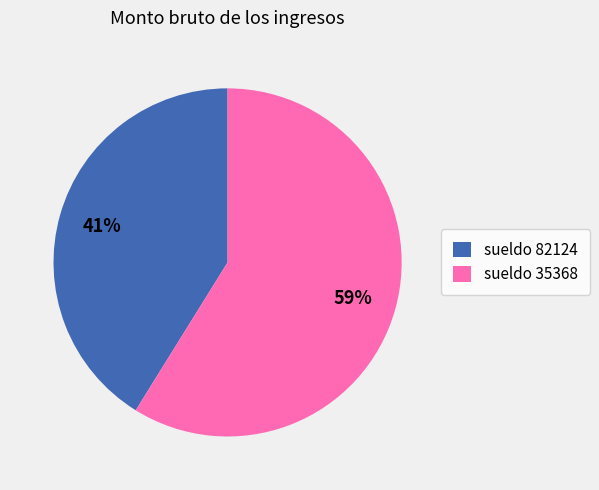

Is the sum of sueldo 35368 and sueldo 82124 greater than half?

Yes